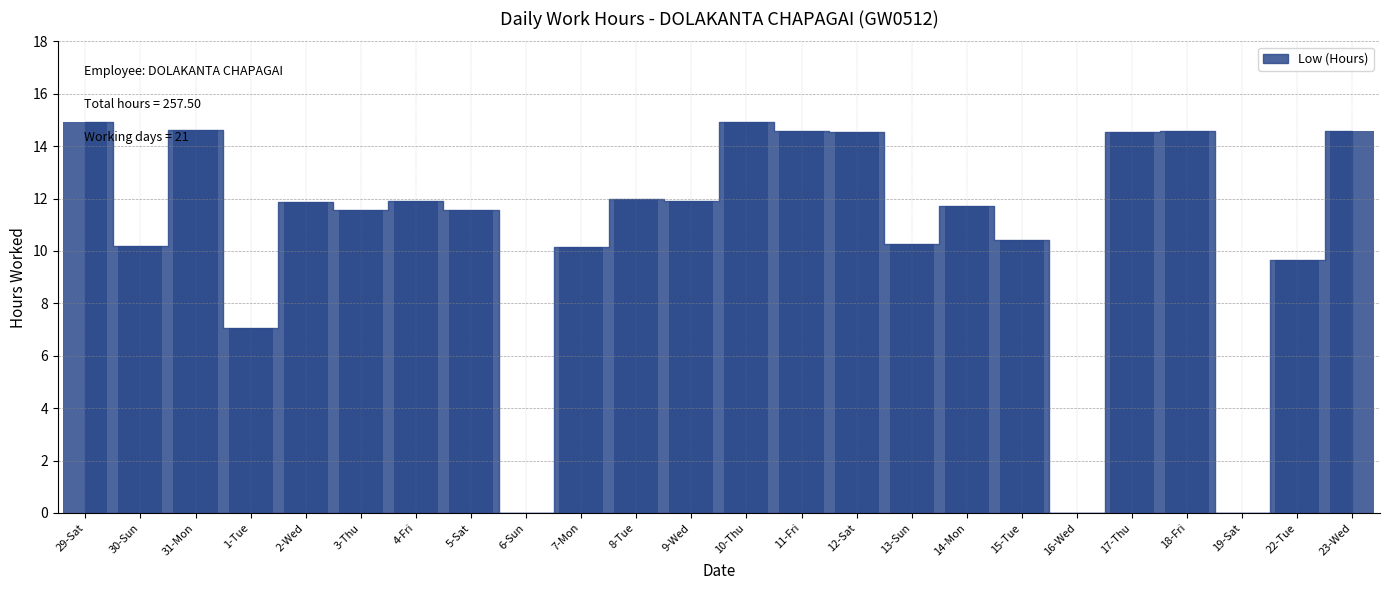

The chart shows a value of 4.8 at 17-Thu. True or false?

False